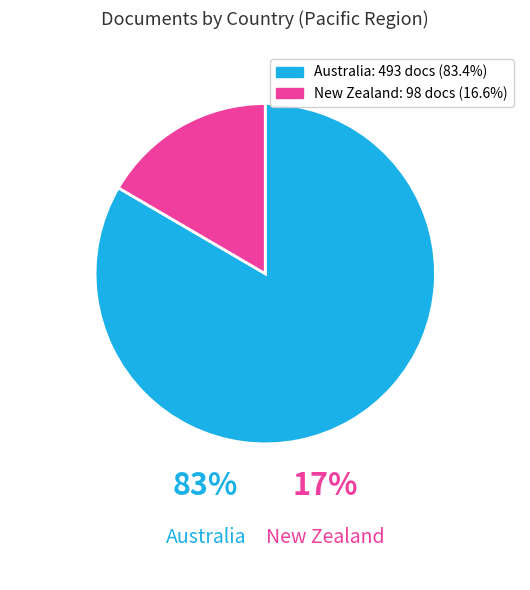

Count the number of slices in the pie.

2